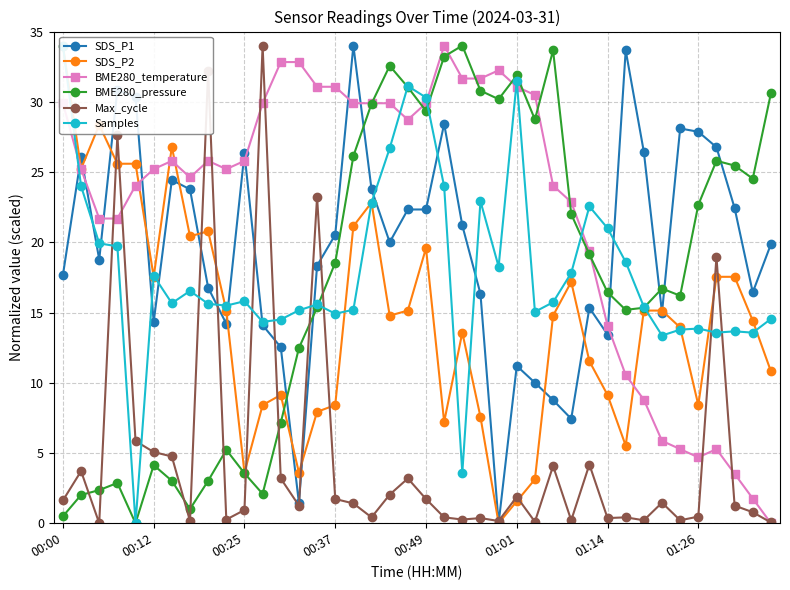

What is the highest value of the Samples series?

34.0